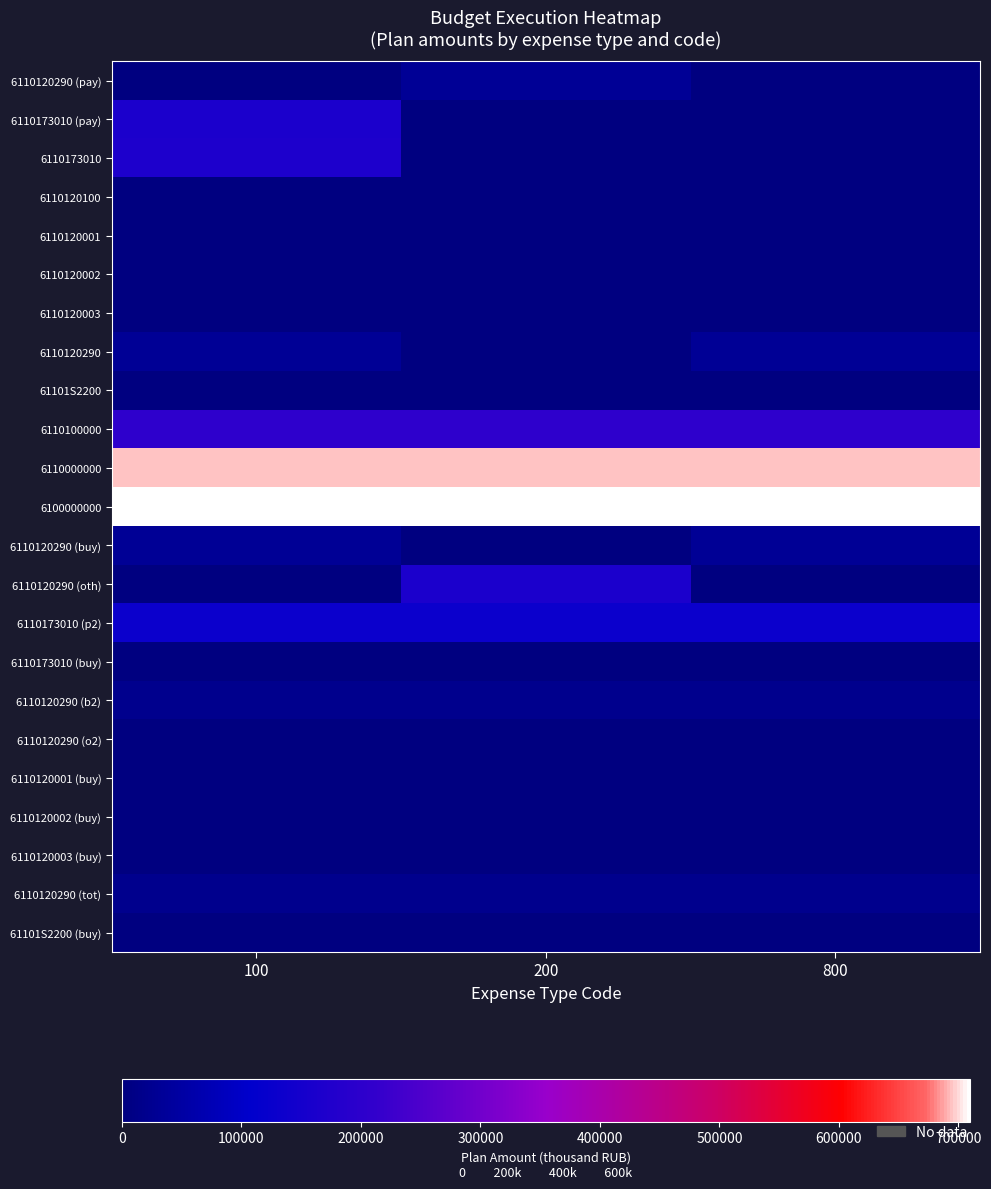

How many categories are shown in the chart?

3